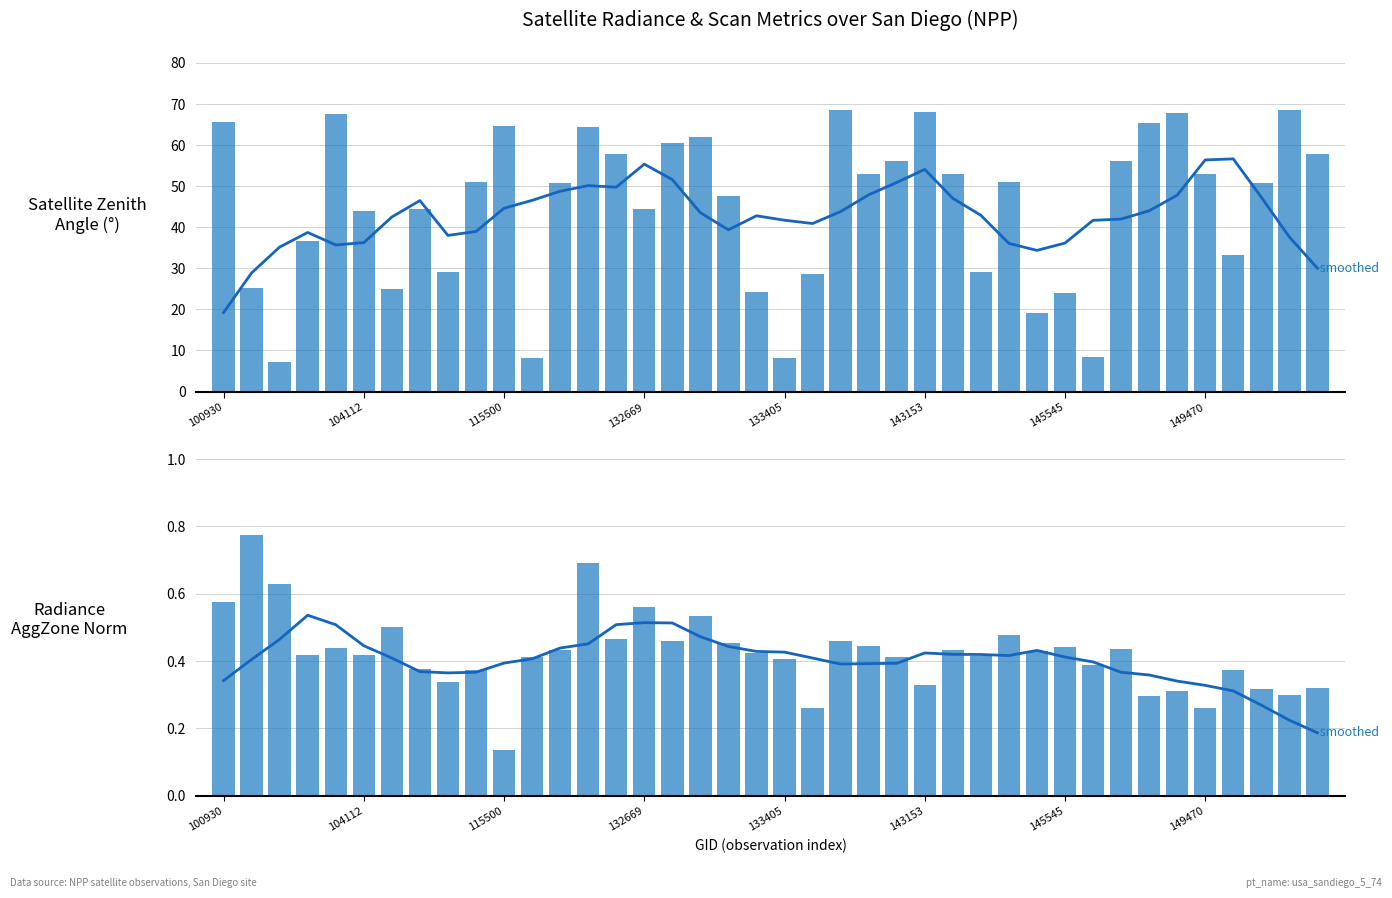

How many series are shown in this chart?

4